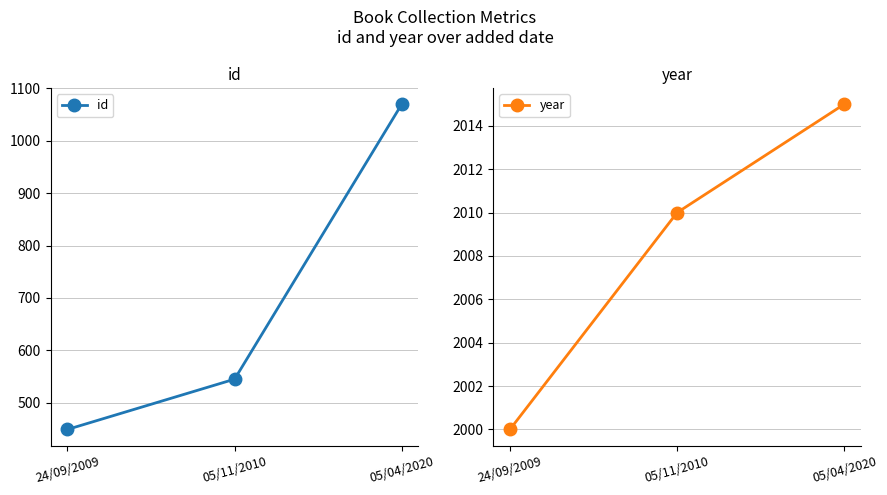

Reading left to right, list all the values displayed in this chart.

id: 449	545	1070
year: 2000	2010	2015